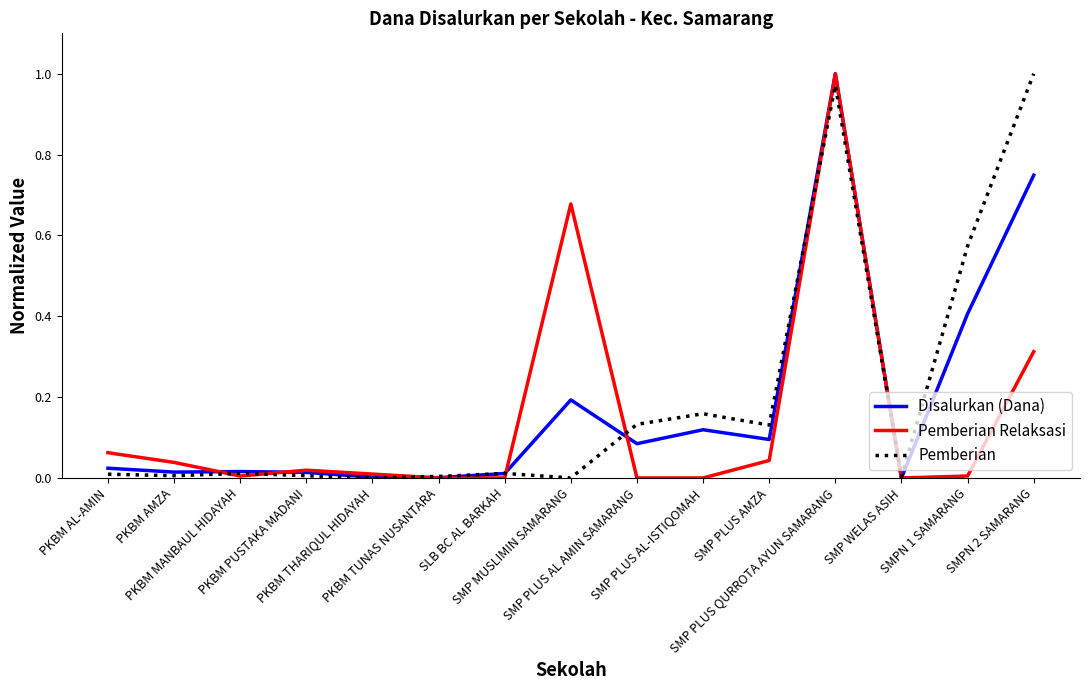

Count the number of data series in this chart.

3